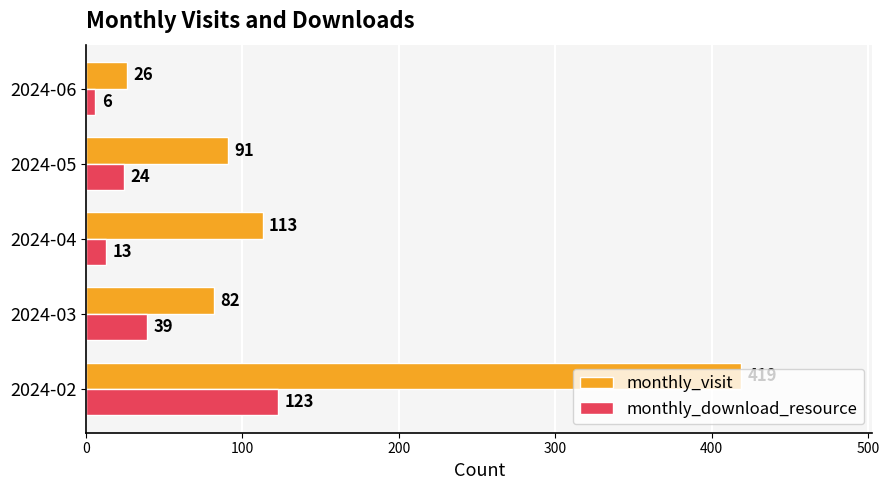

Is it true that monthly_download_resource equals 123 at 2024-02?

True